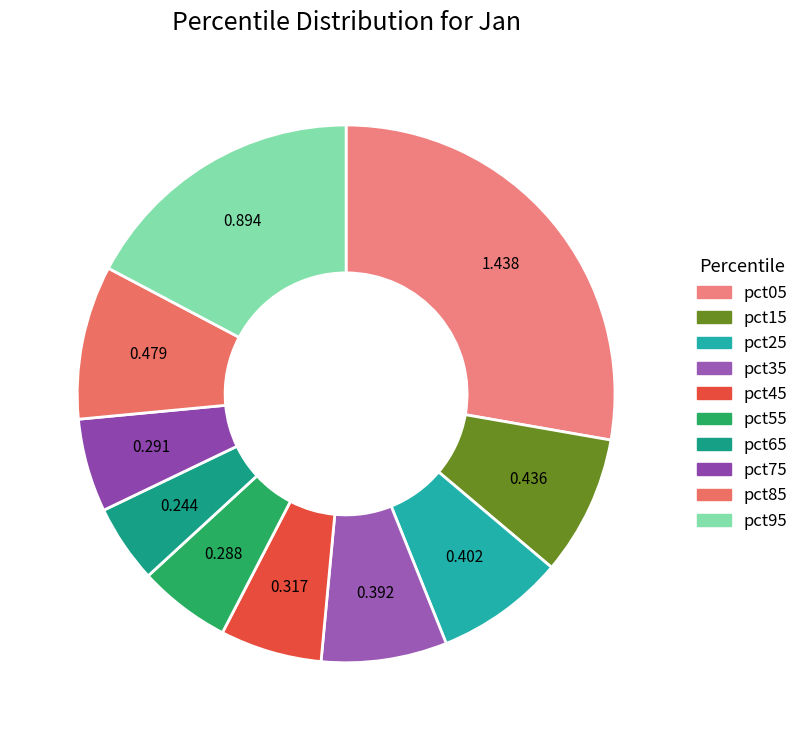

Between pct15 and pct75, which is larger?

pct15